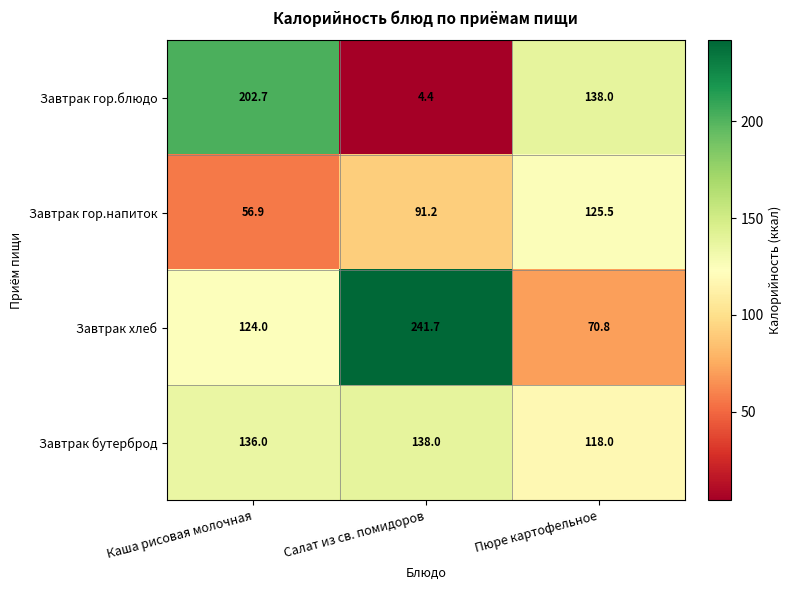

What is the difference between the Завтрак гор.напиток values at Салат из св. помидоров and Каша рисовая молочная?

34.3